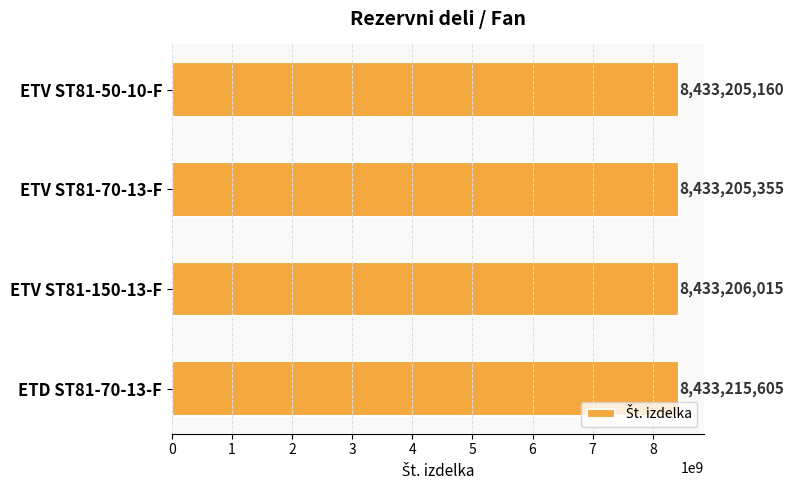

What is the difference between the second highest and minimum values?

855